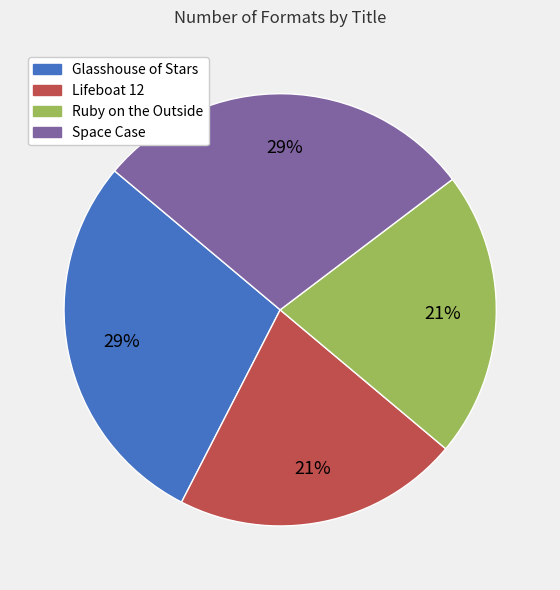

Is it true that Space Case is 29% of the pie?

True